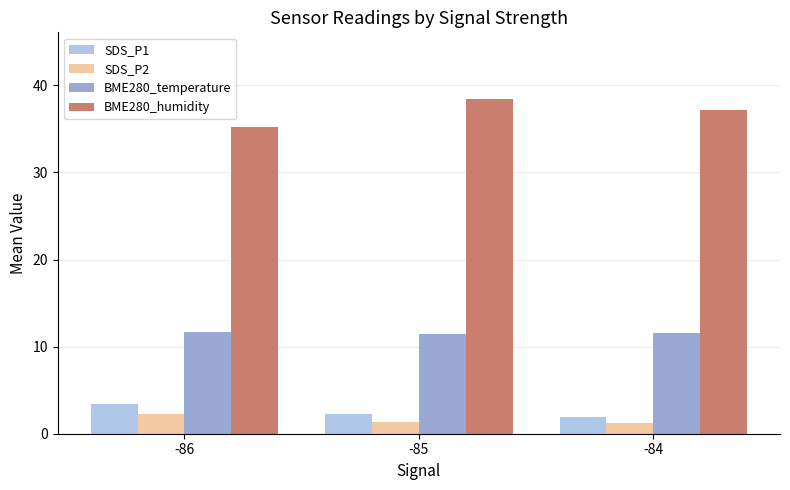

Which category has the highest value in the SDS_P2 series?

-86